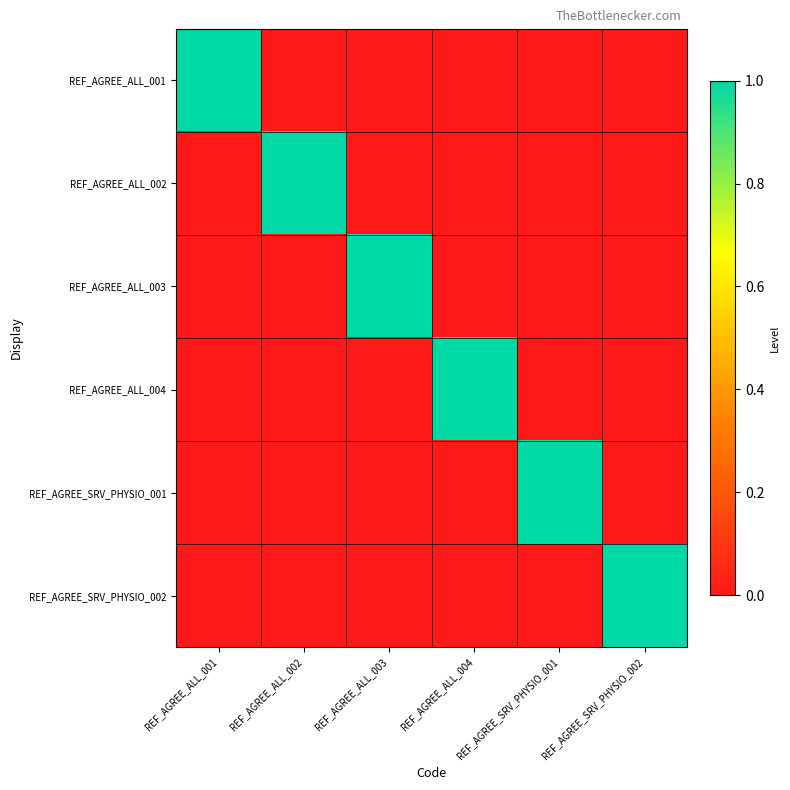

Which series has the widest spread of values?

REF_AGREE_ALL_001